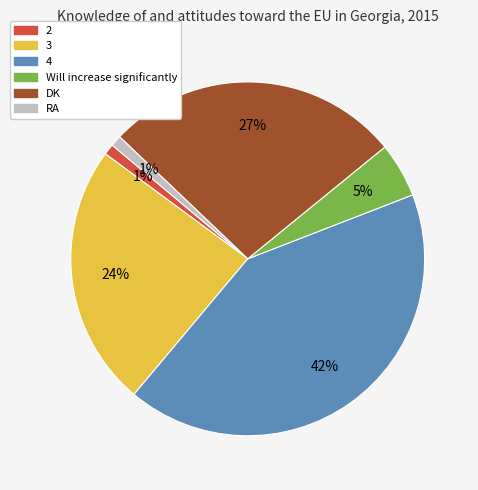

To the nearest percent, what is the difference between the largest and smallest slice percentages?

41%